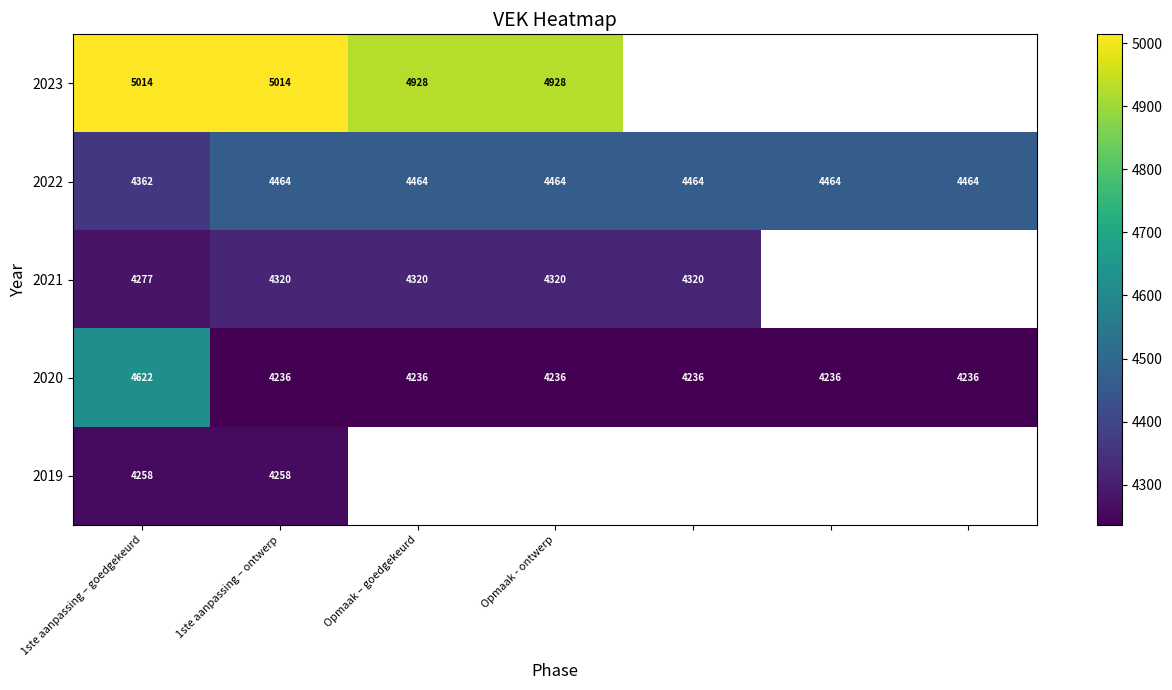

Which label corresponds to the smallest value in the chart?

1ste aanpassing – ontwerp